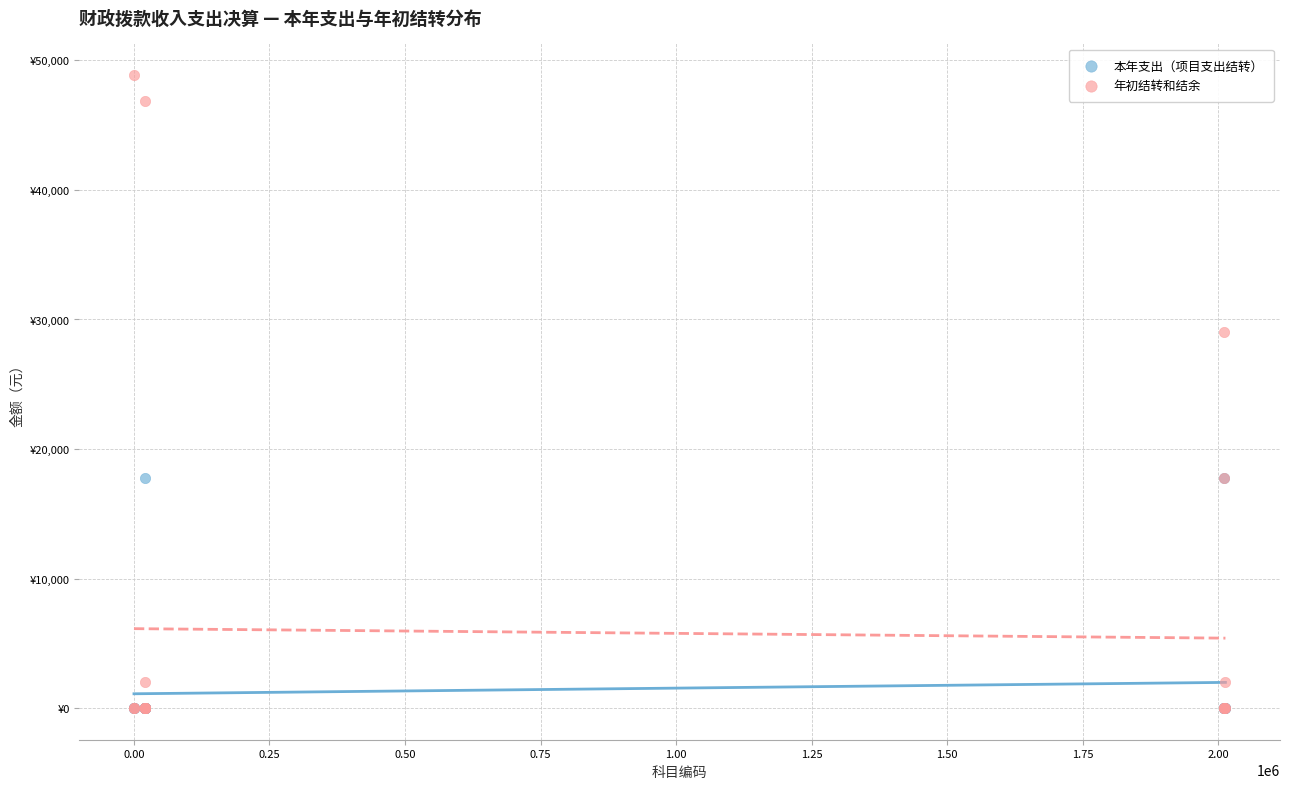

Which series has the widest spread of Y values?

年初结转和结余